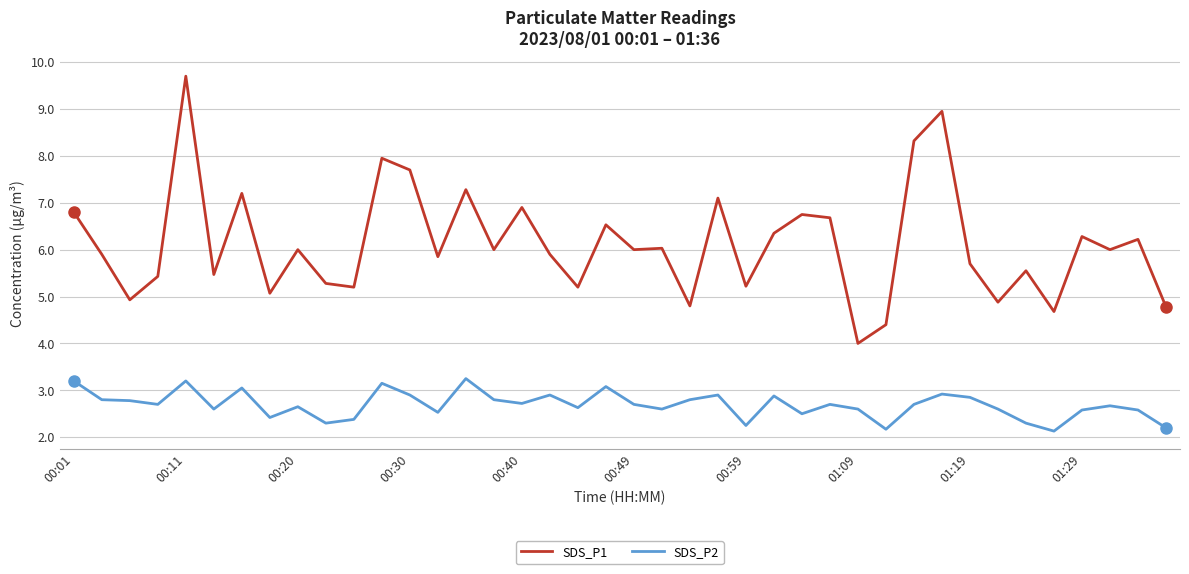

True or false: SDS_P2 and SDS_P1 intersect in this chart.

False